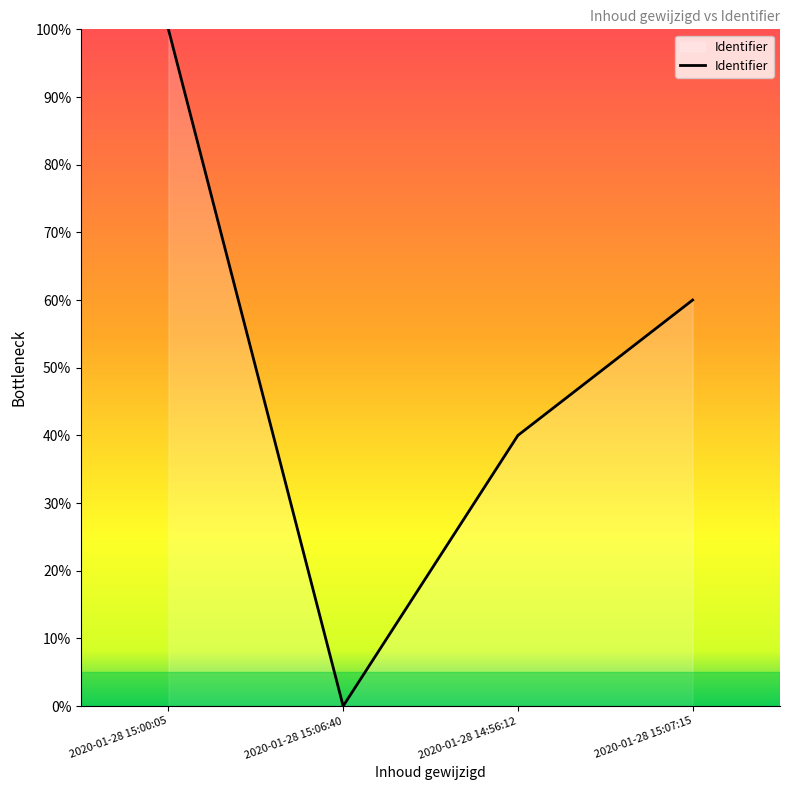

What position from the left is 2020-01-28 14:56:12?

3